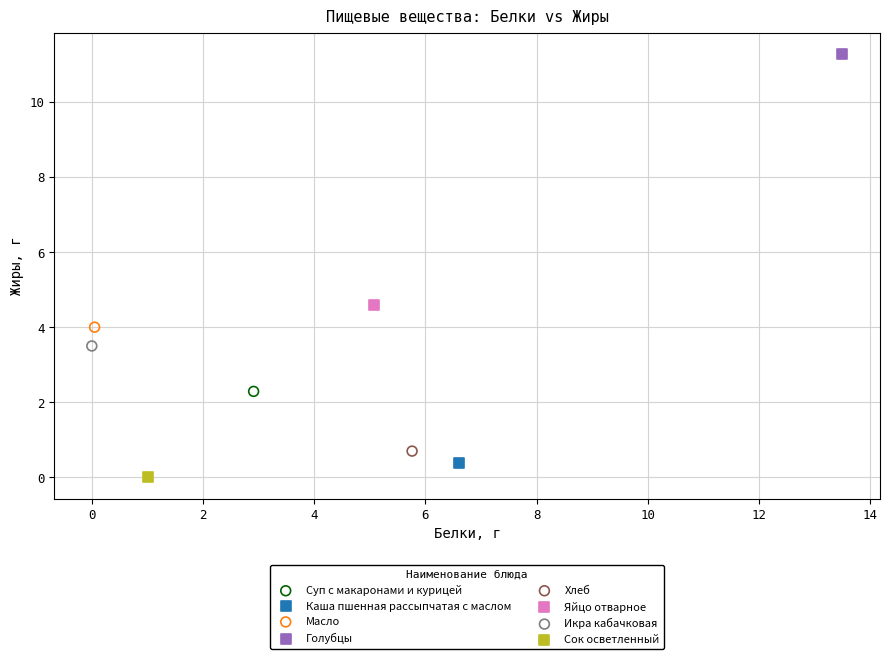

Which series reaches the maximum Y coordinate?

Голубцы